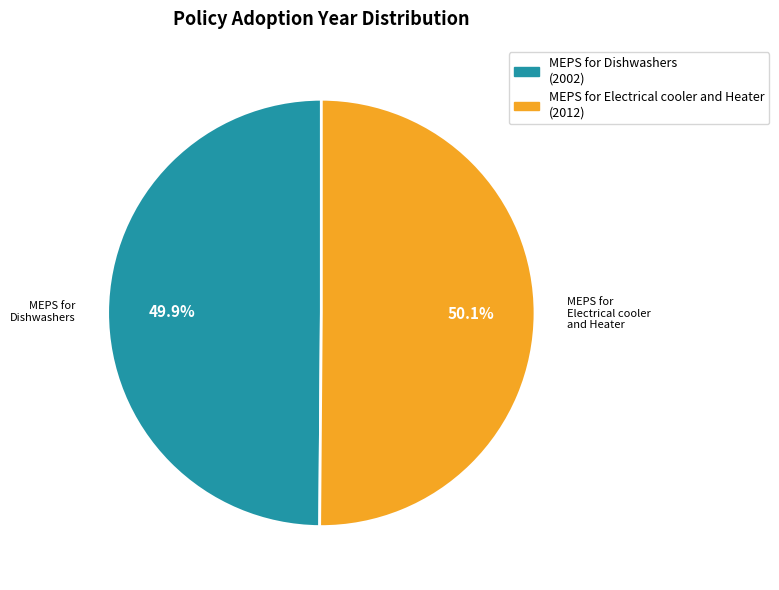

The MEPS for Dishwashers slice represents 65% of the pie. True or false?

False